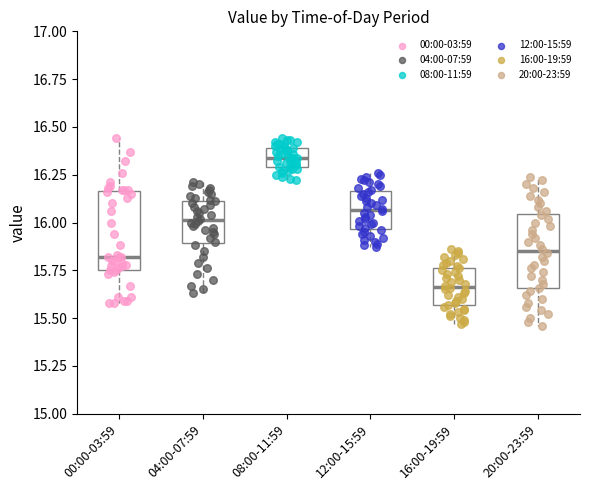

Reading left to right, read every box against the y-axis: the position of its median line, the range the box covers, and the ends of its whiskers. The values are not printed on the chart, so give them approximately, as read against the axis.

00:00-03:59: median 15.80, box 15.75 to 16.15, whiskers 15.60 to 16.45
04:00-07:59: median 16.00, box 15.90 to 16.10, whiskers 15.65 to 16.20
08:00-11:59: median 16.35, box 16.30 to 16.40, whiskers 16.20 to 16.45
12:00-15:59: median 16.05, box 15.95 to 16.15, whiskers 15.85 to 16.25
16:00-19:59: median 15.65, box 15.55 to 15.75, whiskers 15.45 to 15.85
20:00-23:59: median 15.85, box 15.65 to 16.05, whiskers 15.45 to 16.25